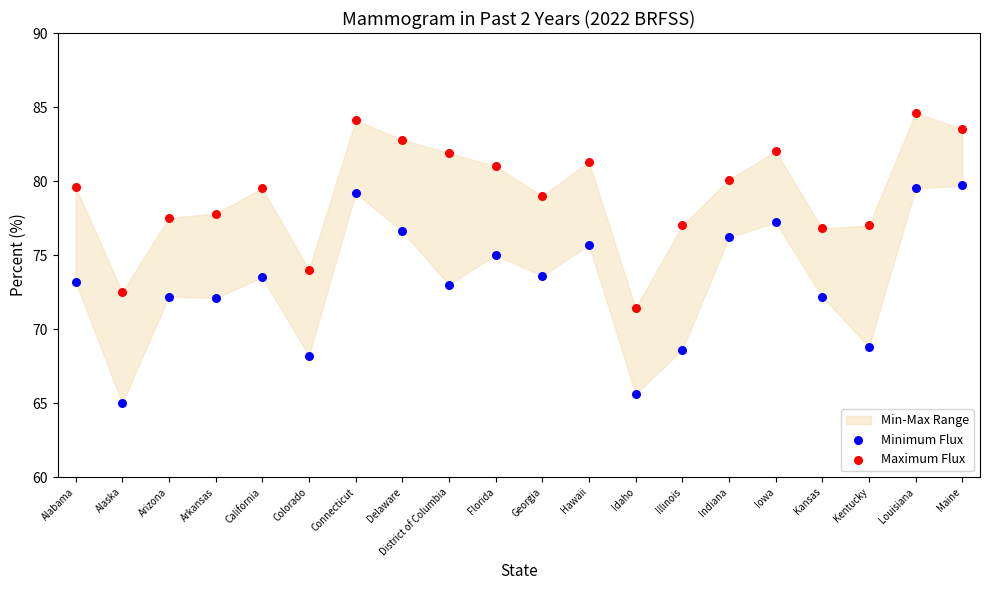

Across all data points, what is the range of Y values (max minus min)?

19.6